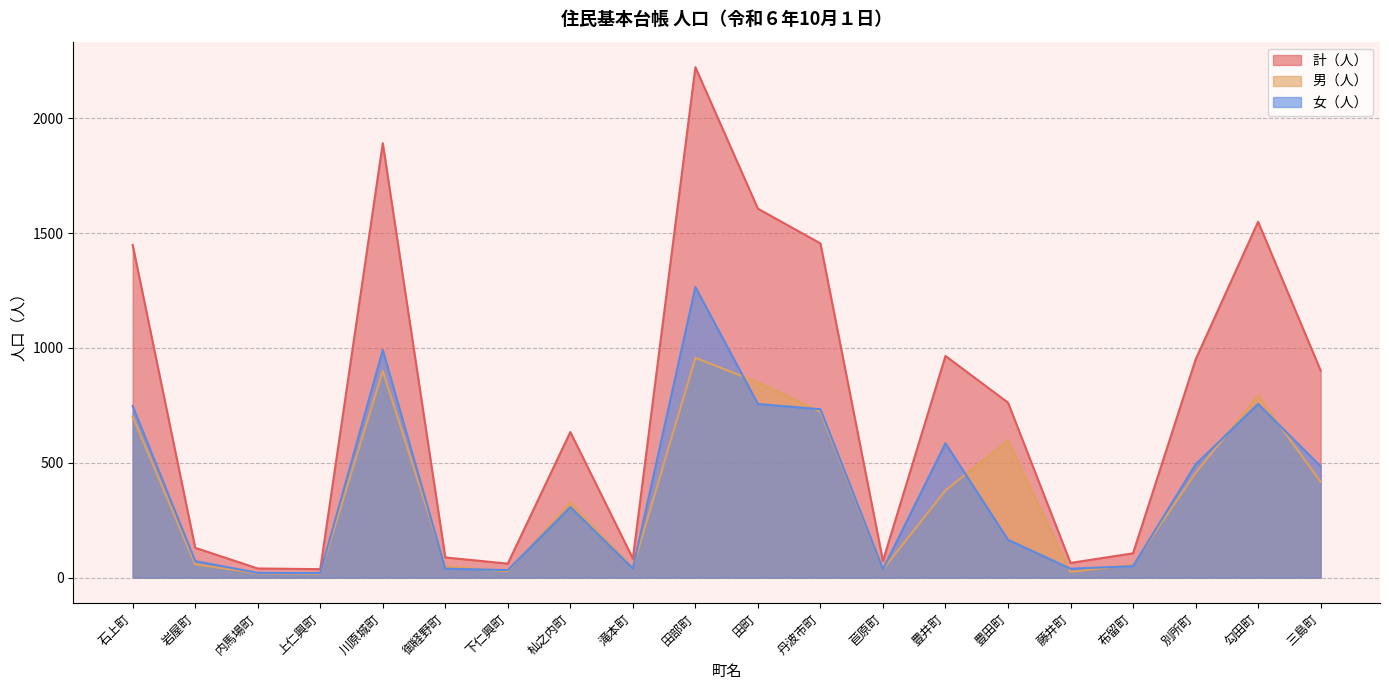

Which series has the largest total across all categories?

計（人）